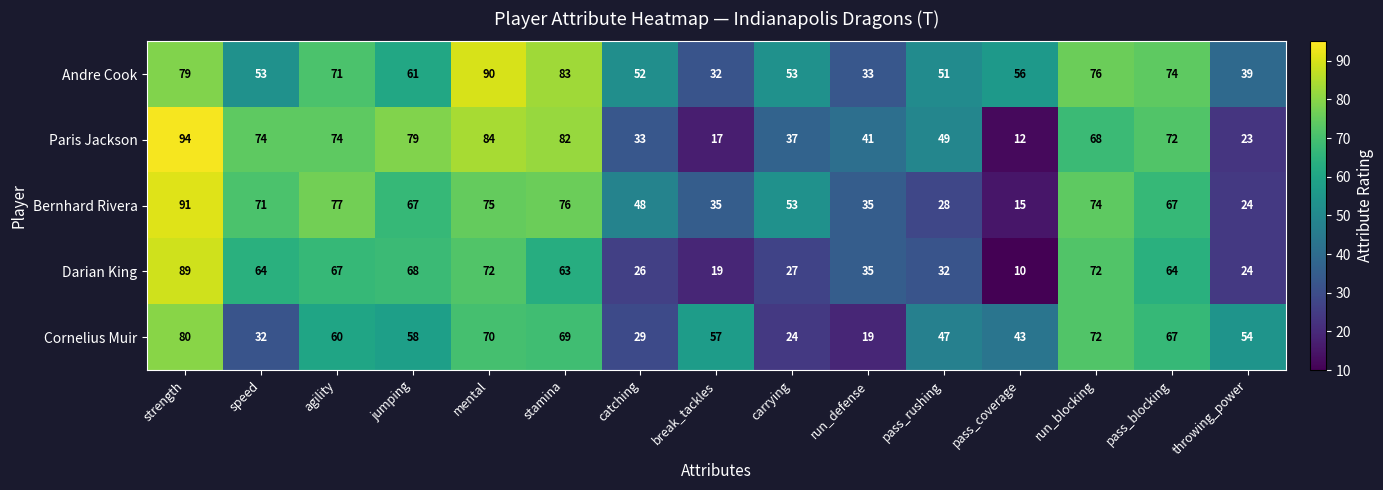

What is the approximate value of Paris Jackson at jumping, to the nearest 10?

80